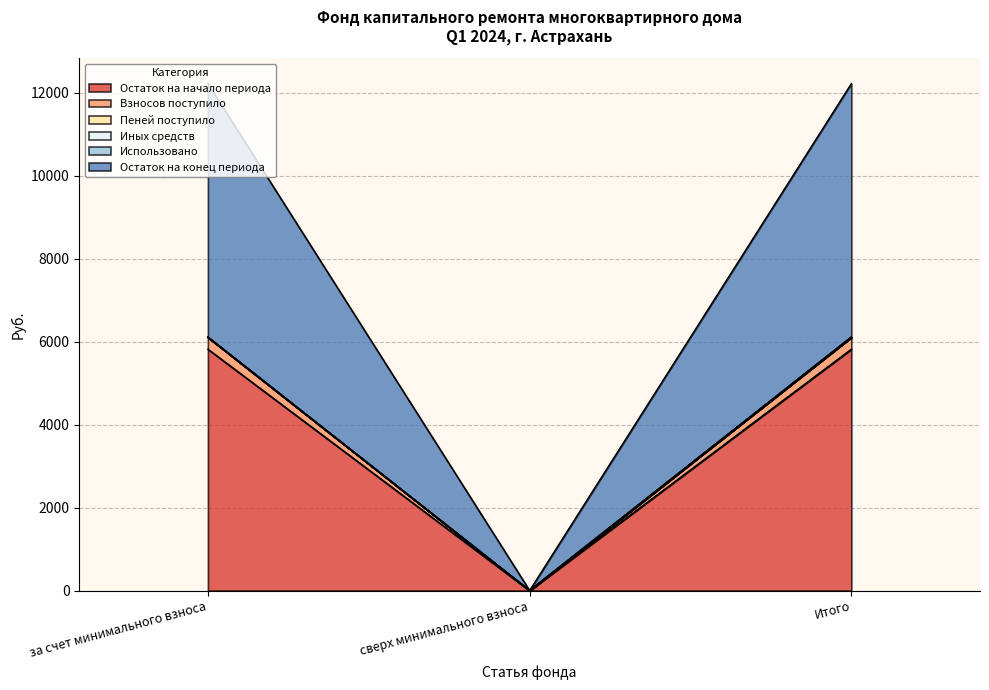

What is the maximum value for Остаток на начало периода?

5821.2